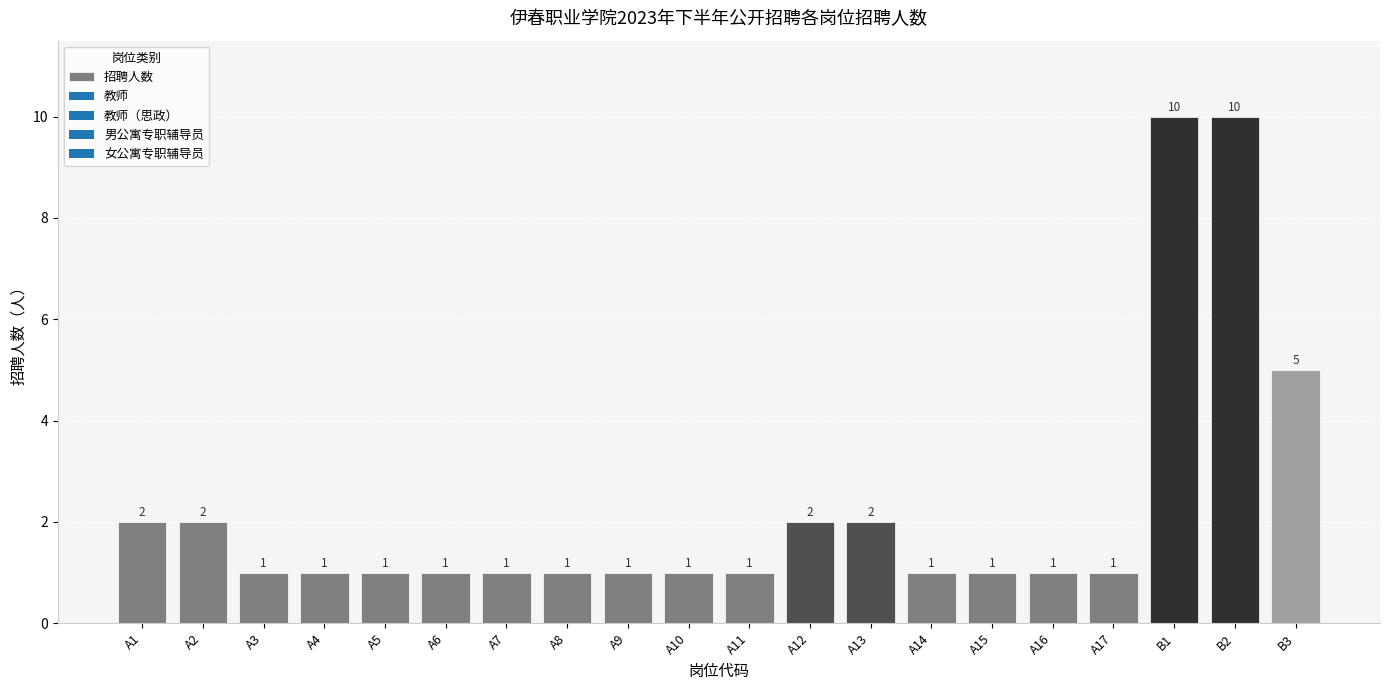

What is the average value?

2